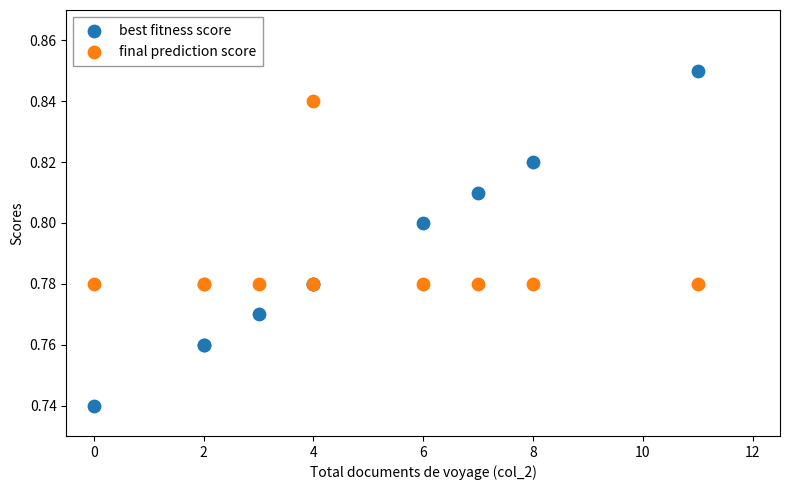

Which series has the largest Y range (max minus min)?

best fitness score